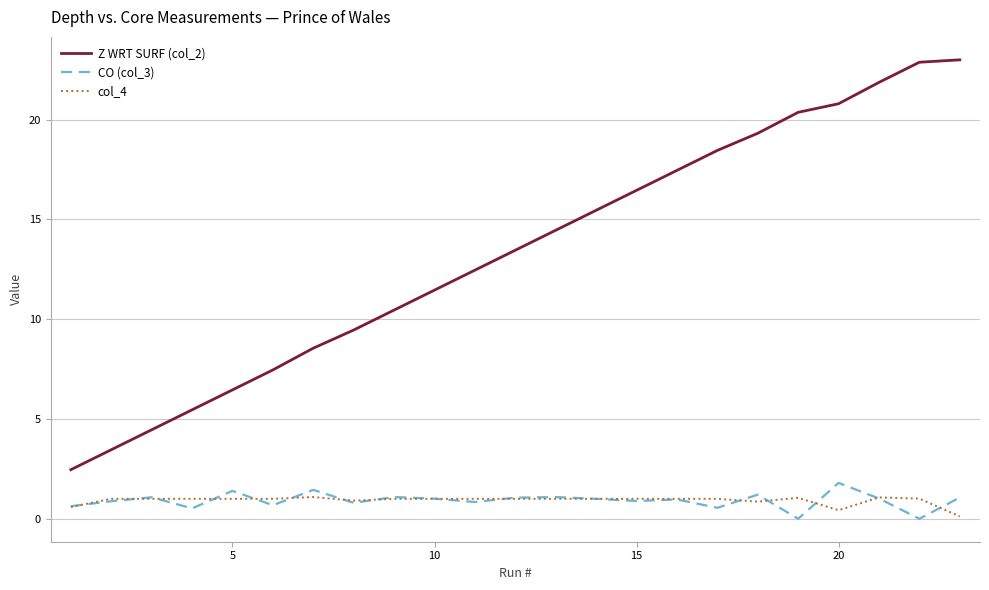

What is the greatest value displayed?

23.0